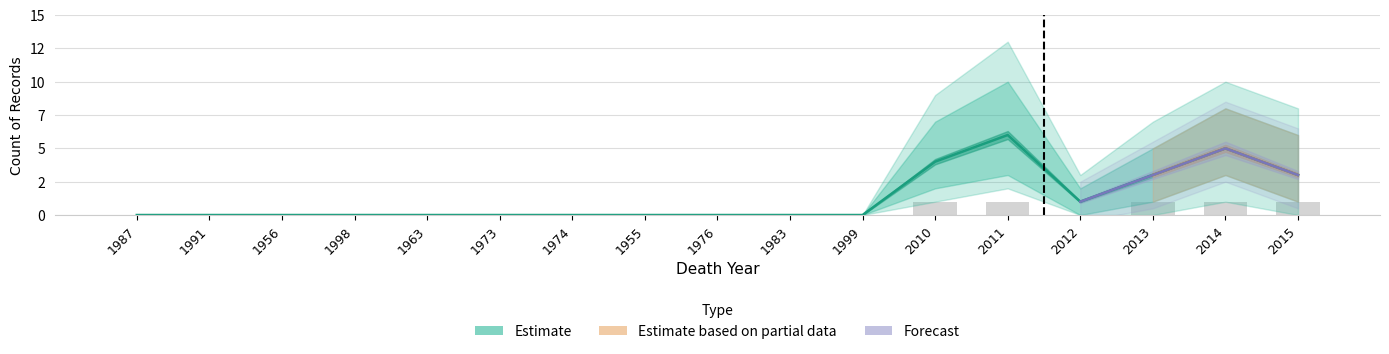

The value at 1976 is 0. True or false?

True